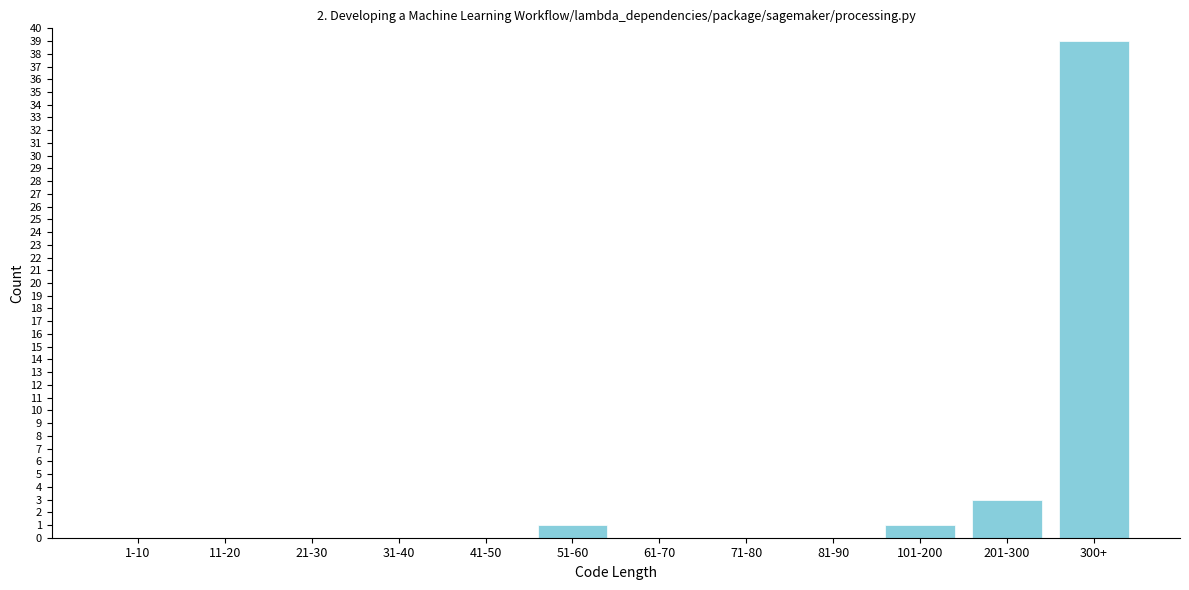

Reading left to right, transcribe all the data shown in this chart.

1-10=0	11-20=0	21-30=0	31-40=0	41-50=0	51-60=1	61-70=0	71-80=0	81-90=0	101-200=1	201-300=3	300+=39